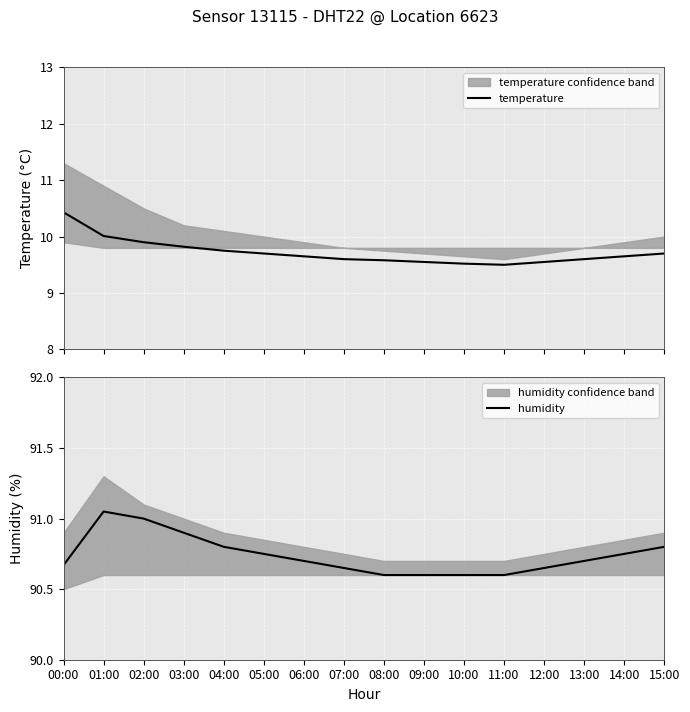

How many lines are shown in the chart?

2